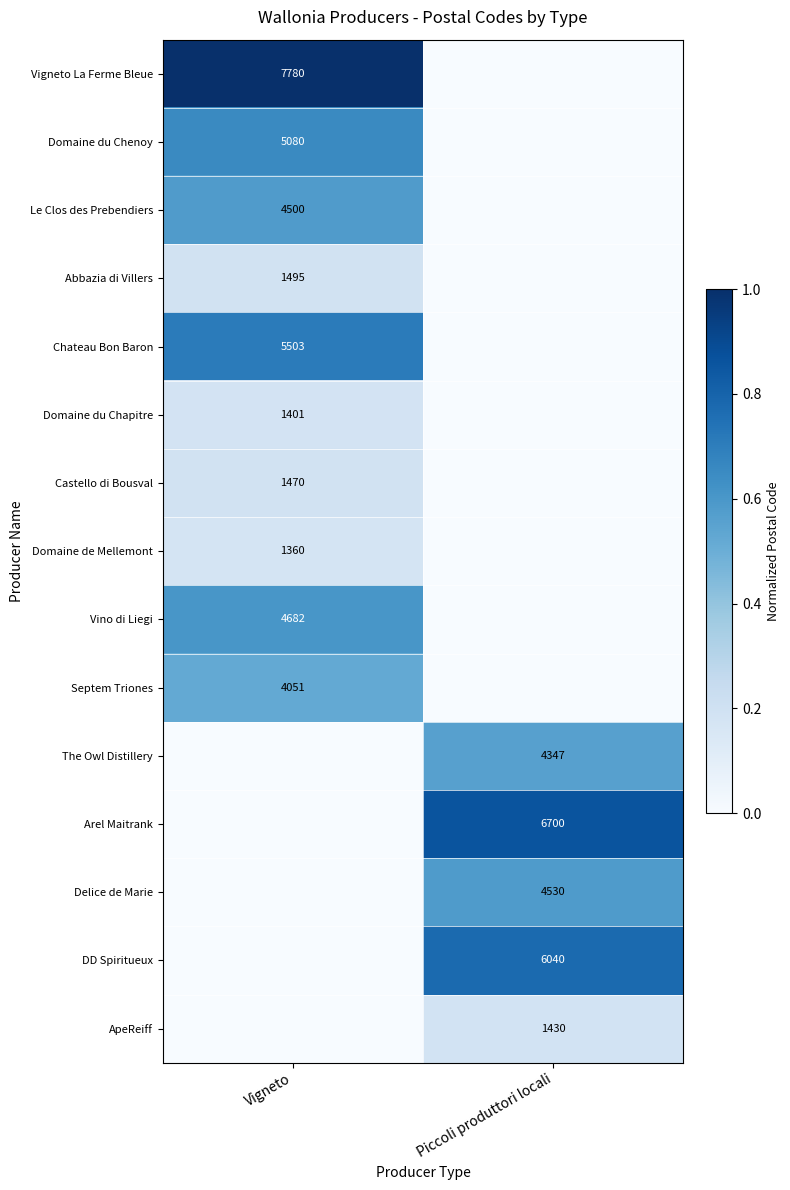

Count the number of data series in this chart.

15